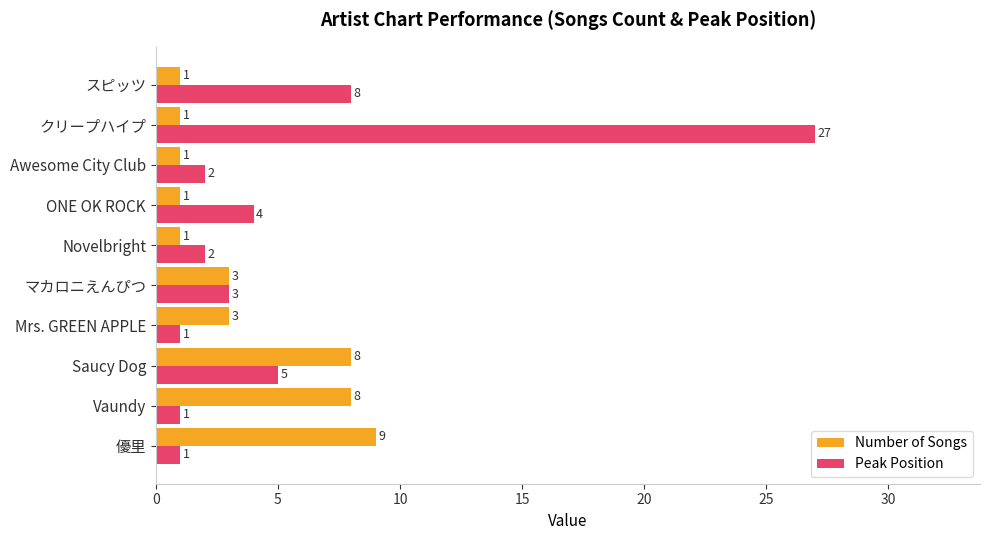

The value of Number of Songs at Saucy Dog is 4. True or false?

False